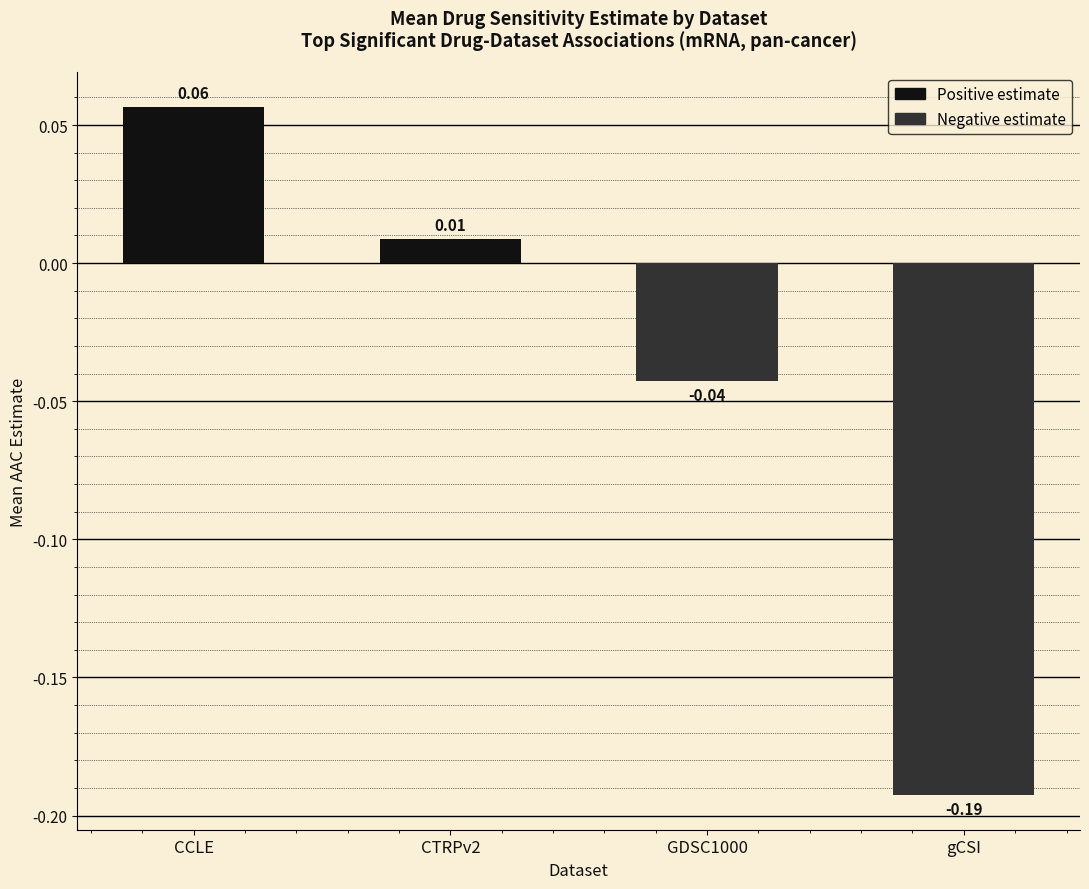

What position from the left is CTRPv2?

2